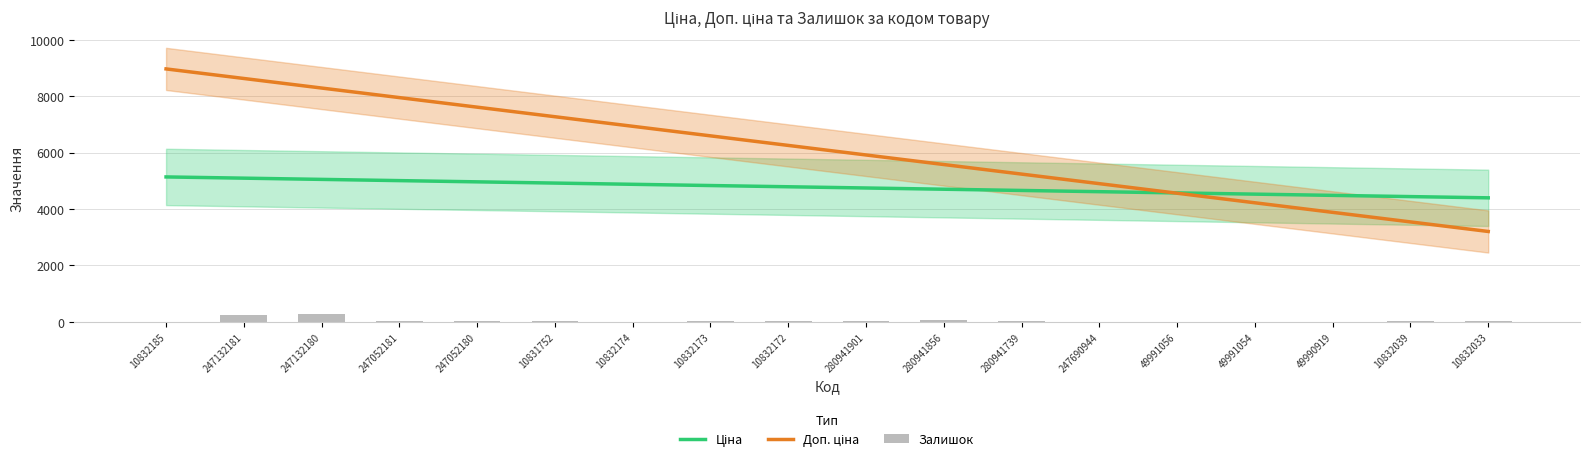

What position from the left is 49991054?

15